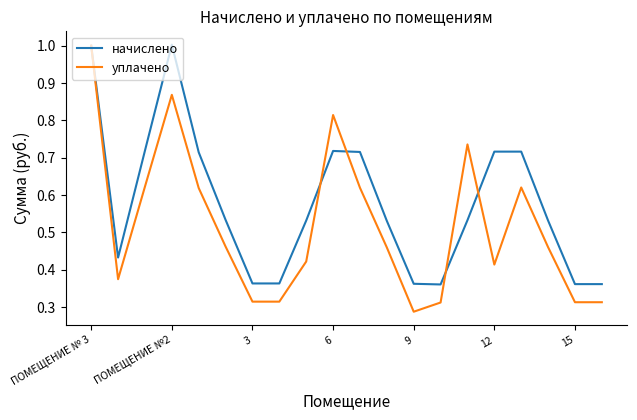

Which series has the widest spread of values?

уплачено